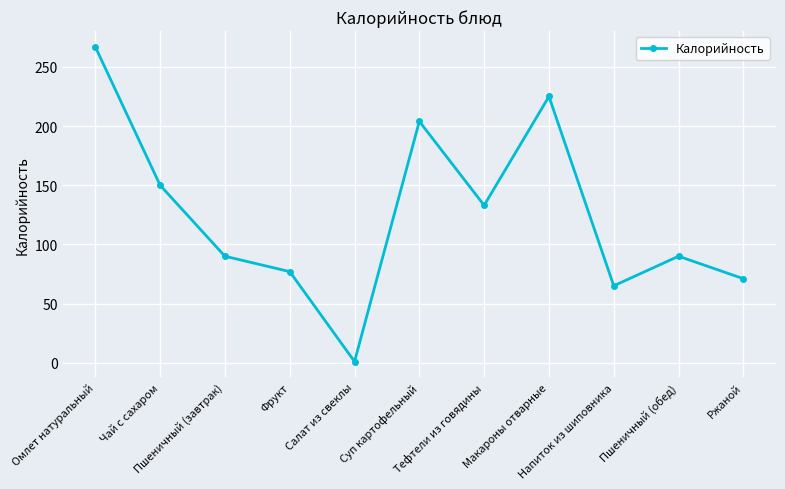

What is the greatest value displayed?

267